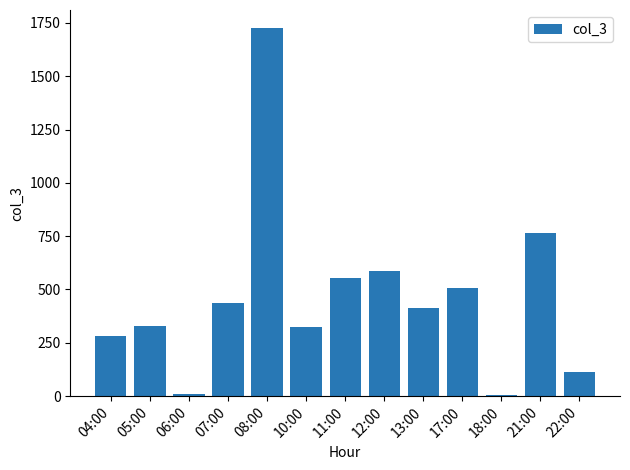

What is the sum of all values?

6056